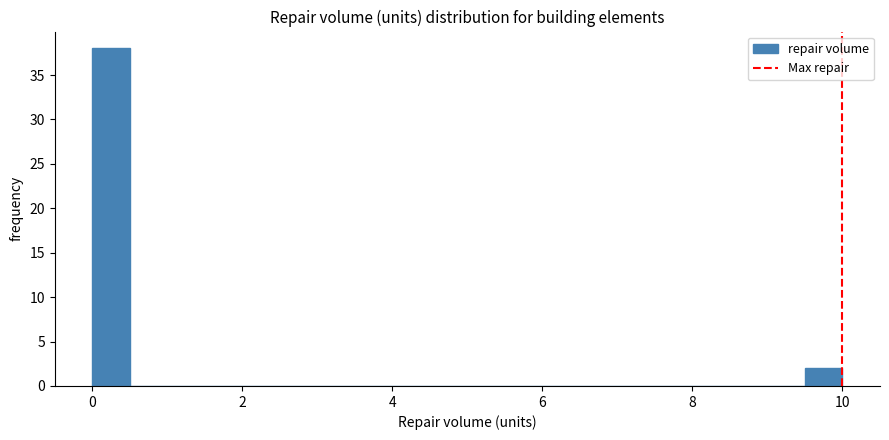

Read against the x-axis, roughly where is the centre of the tallest bar?

0.2